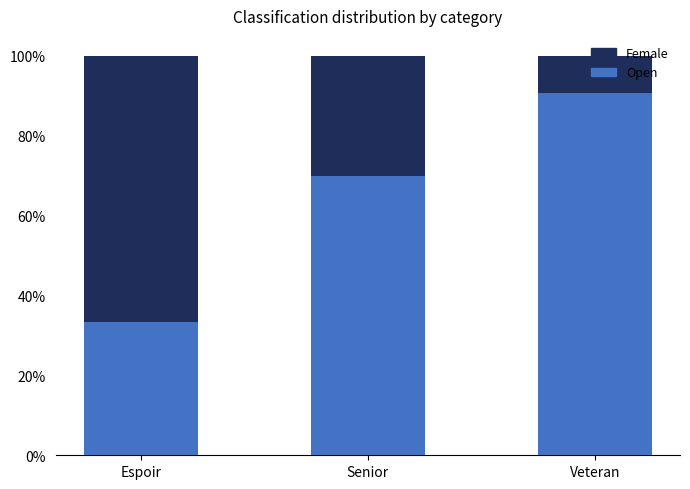

Rank the categories by Female value from highest to lowest.

Espoir, Senior, Veteran